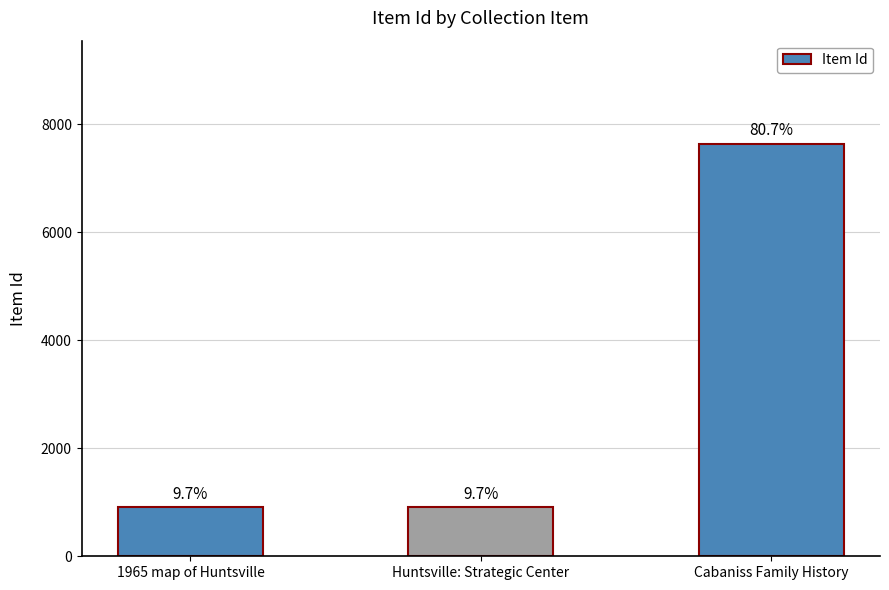

List the labels in order of value, smallest first.

1965 map of Huntsville, Huntsville: Strategic Center, Cabaniss Family History